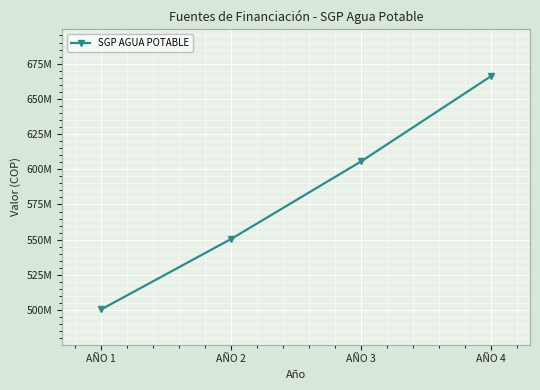

What is the minimum value shown in the chart?

500449571